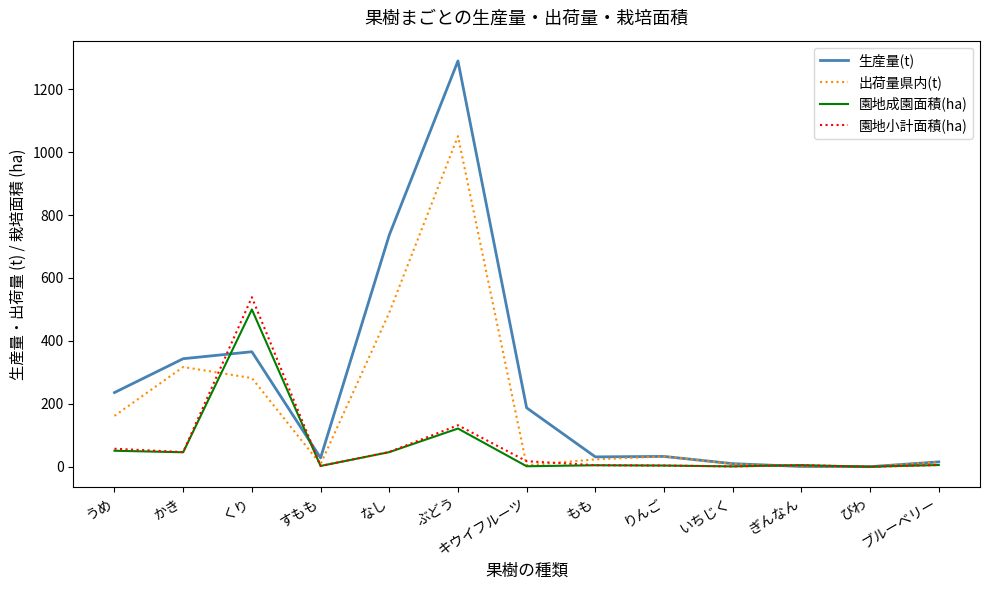

Which series has the largest range (max minus min)?

生産量(t)